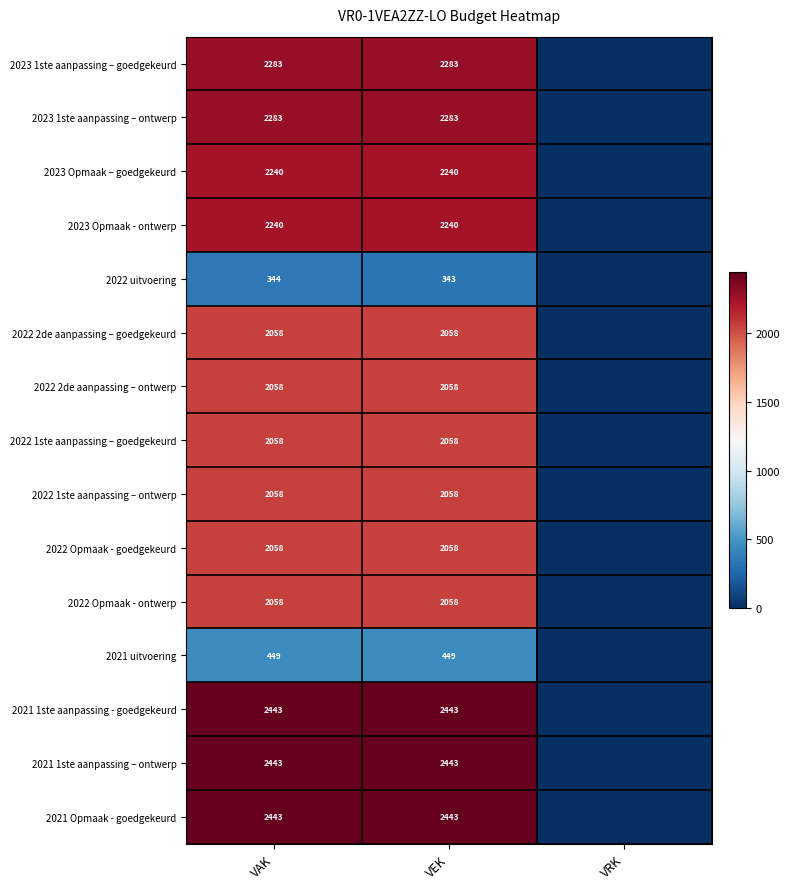

What is the total value across all series at VEK?

29515